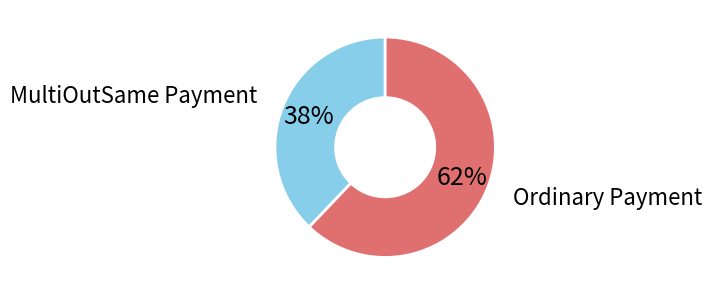

Does MultiOutSame Payment represent more than half of the total?

No